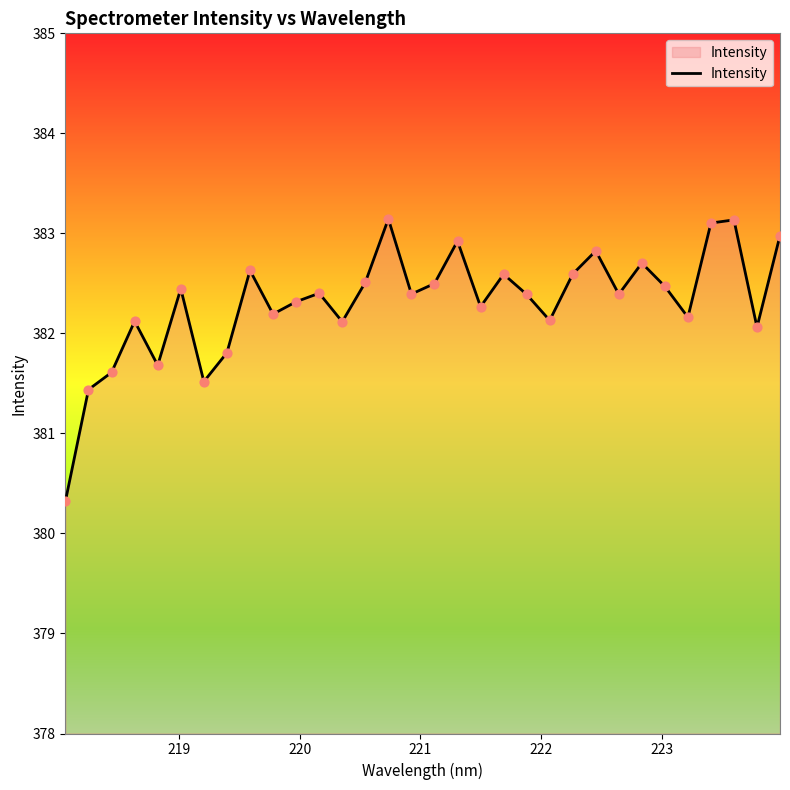

What is the difference between the maximum and minimum values?

2.8